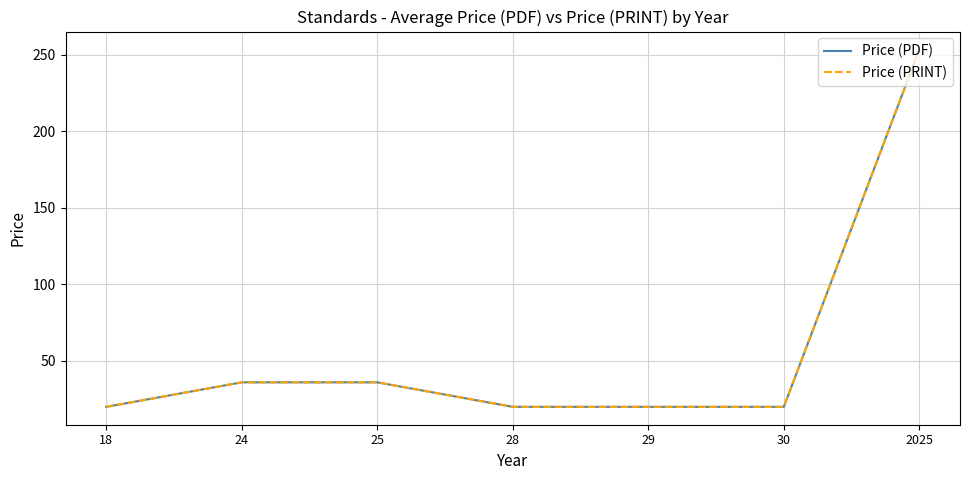

Does the chart have visible grid lines?

Yes